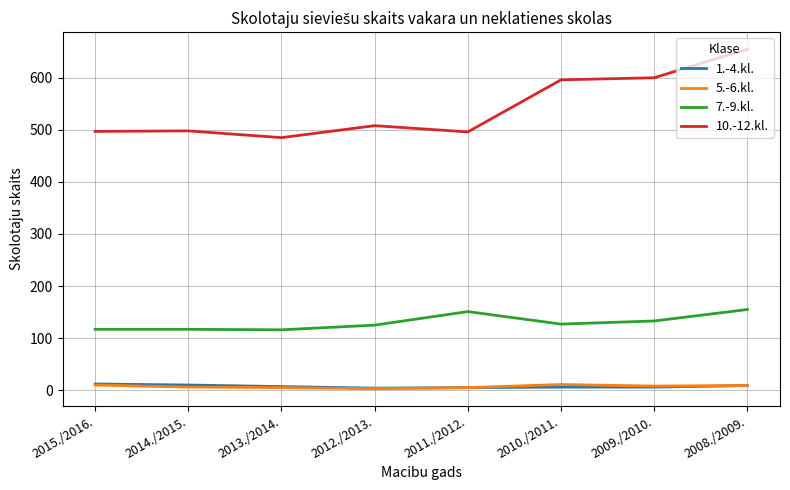

Which series has the widest spread of values?

10.-12.kl.